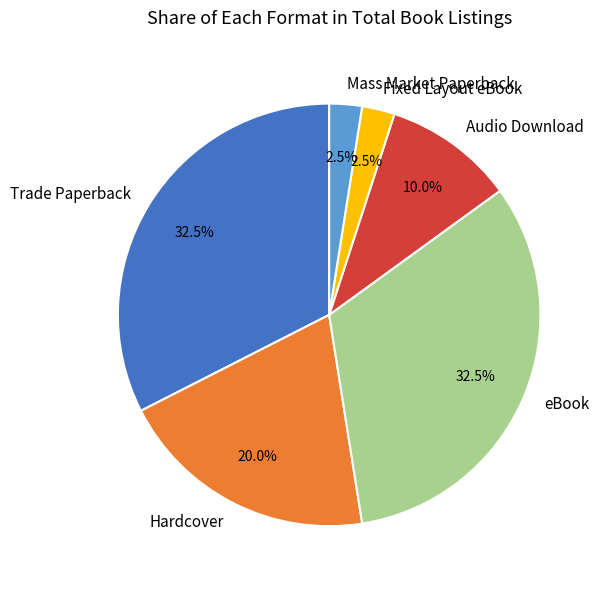

What percentage do Hardcover and eBook together represent?

52.5%